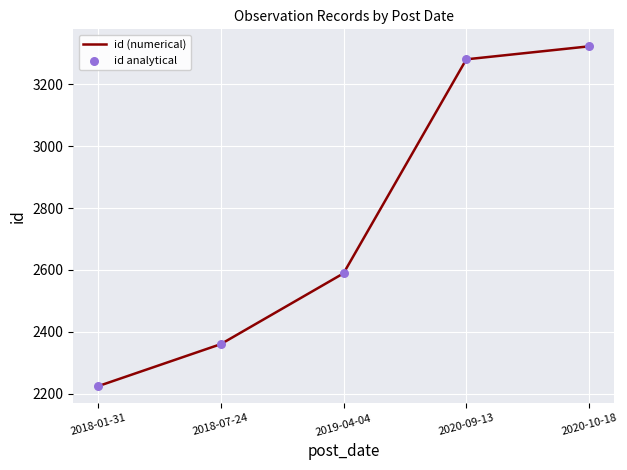

True or false: the data has more than 1 interior local peaks.

False